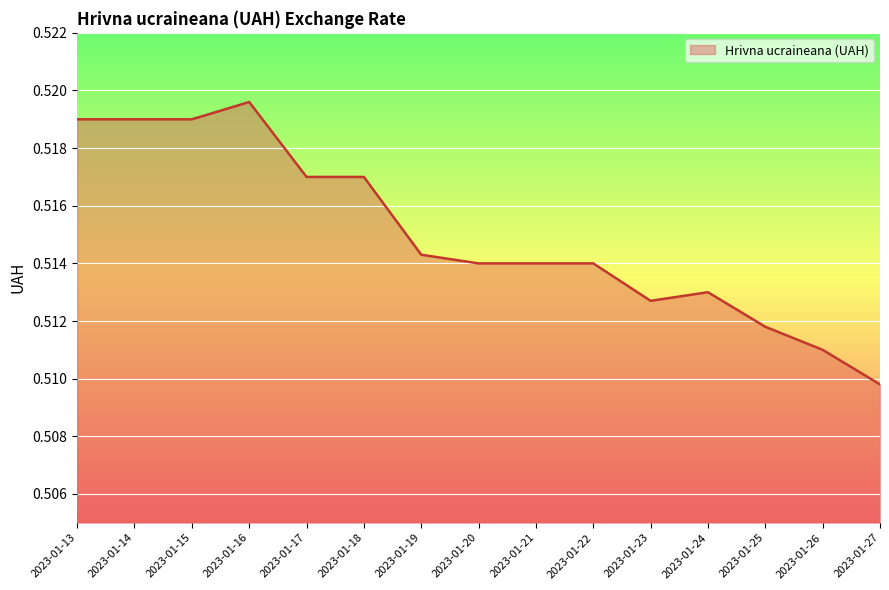

Which category has the lowest value across all series?

2023-01-27